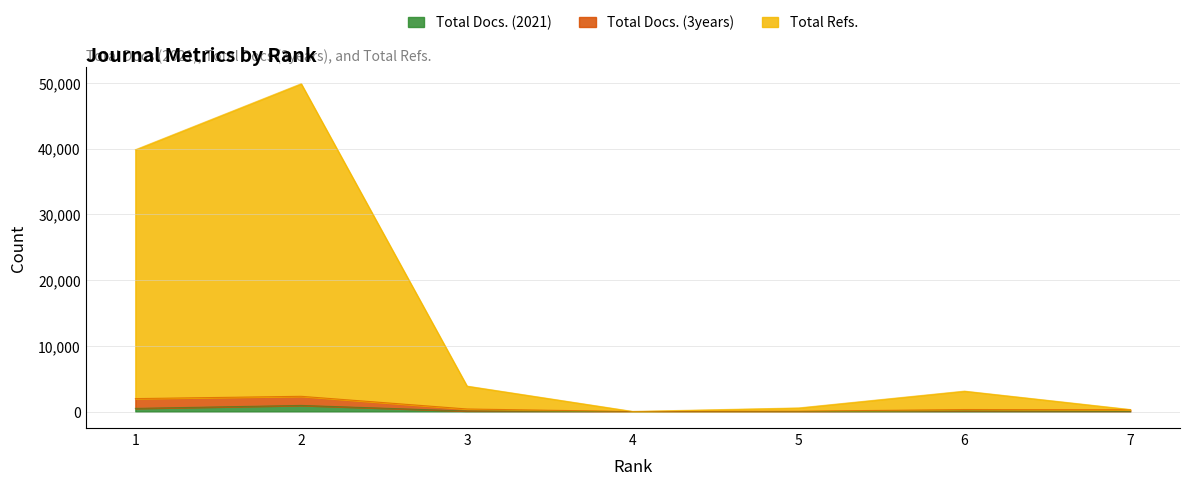

What is the sum of the Total Docs. (3years) values at 4 and 7?

307